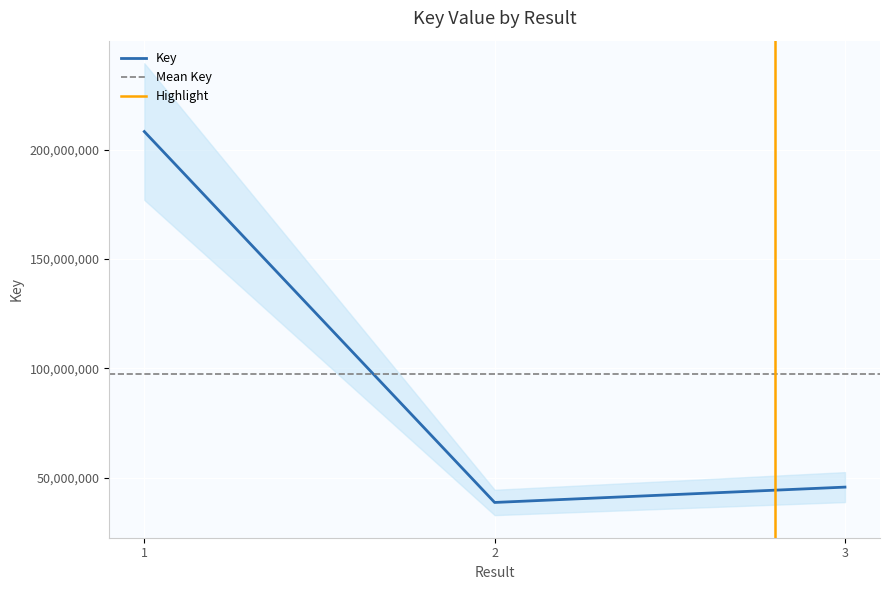

What is the sum of the values at 2 and 3?

84317920